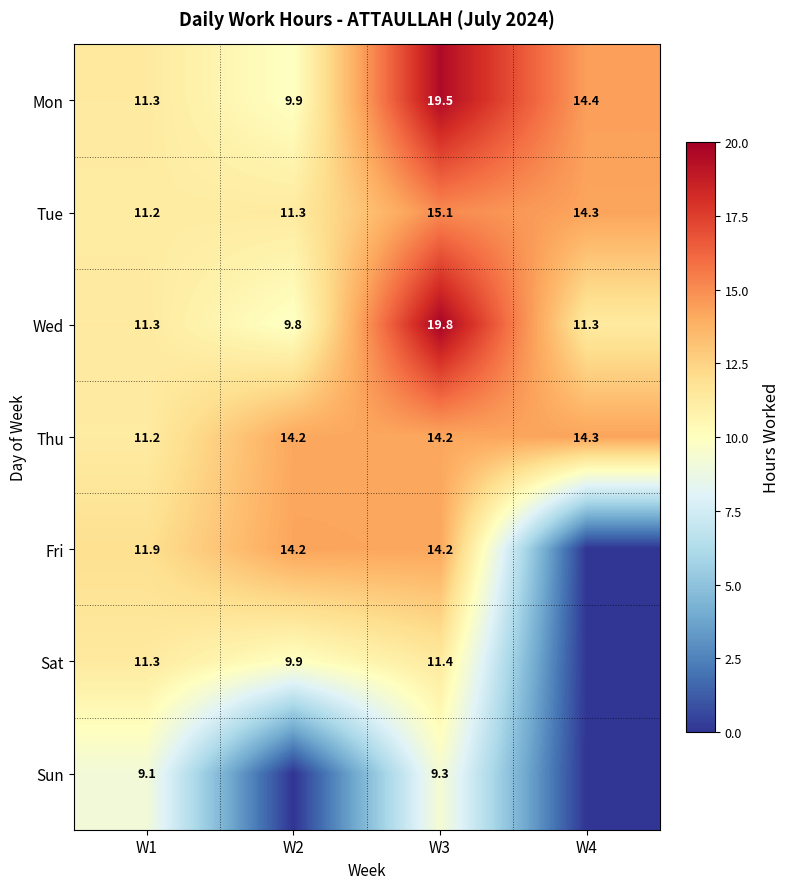

At how many categories does at least one series exceed 15?

1